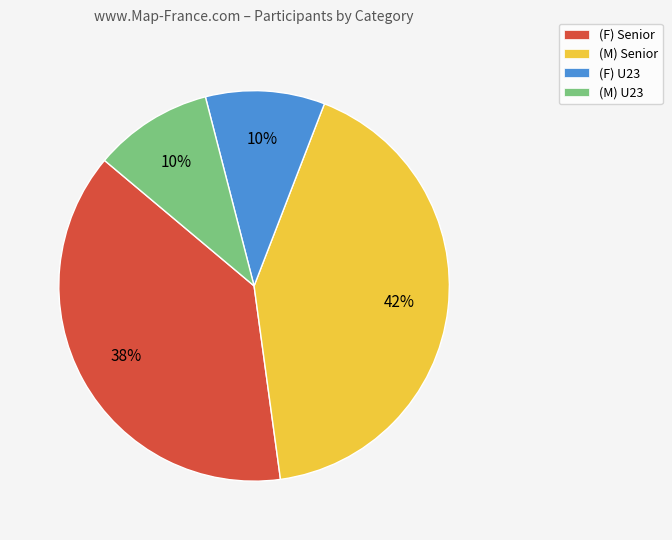

To the nearest percent, what portion does (M) U23 represent?

10%